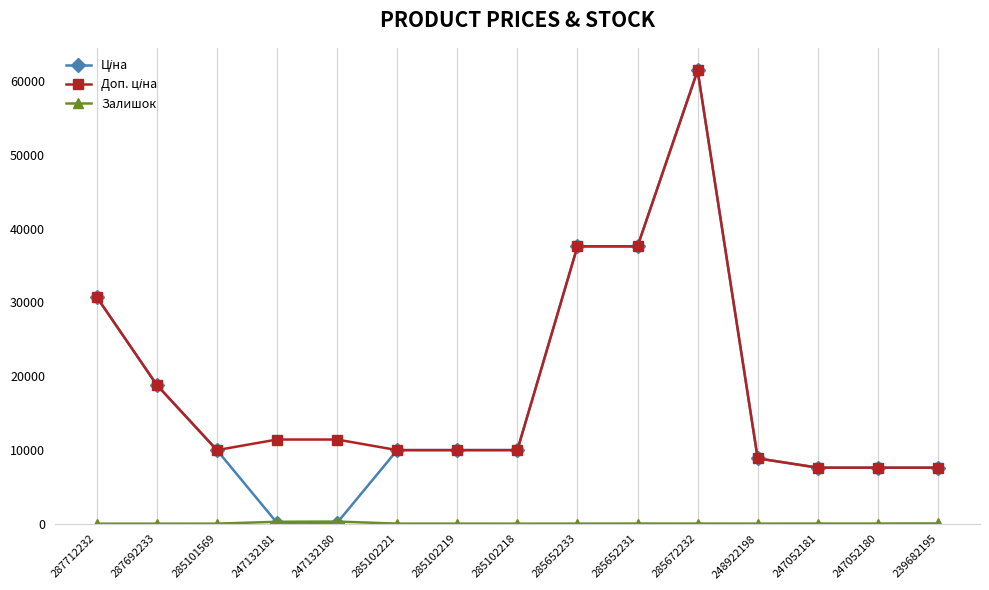

Which category has the highest value across all series?

285672232